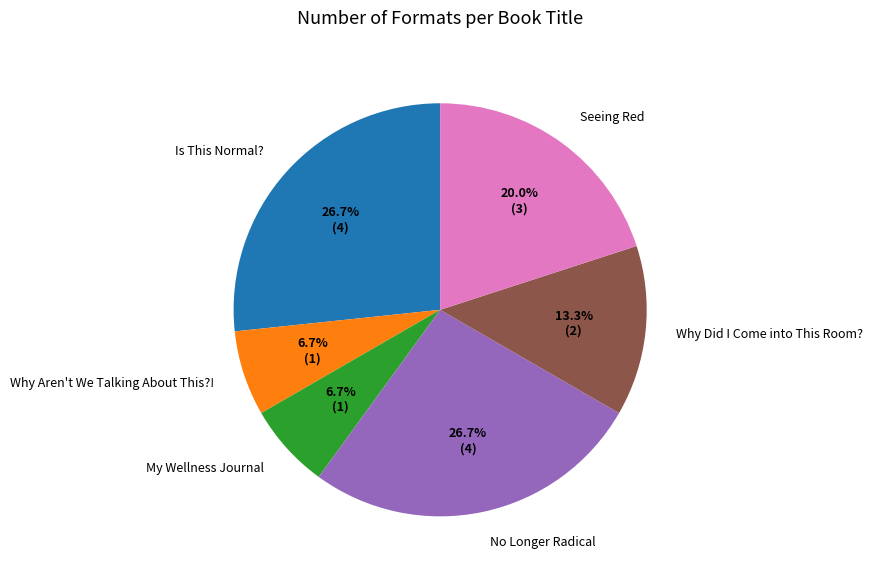

The Why Did I Come into This Room? slice represents 25% of the pie. True or false?

False